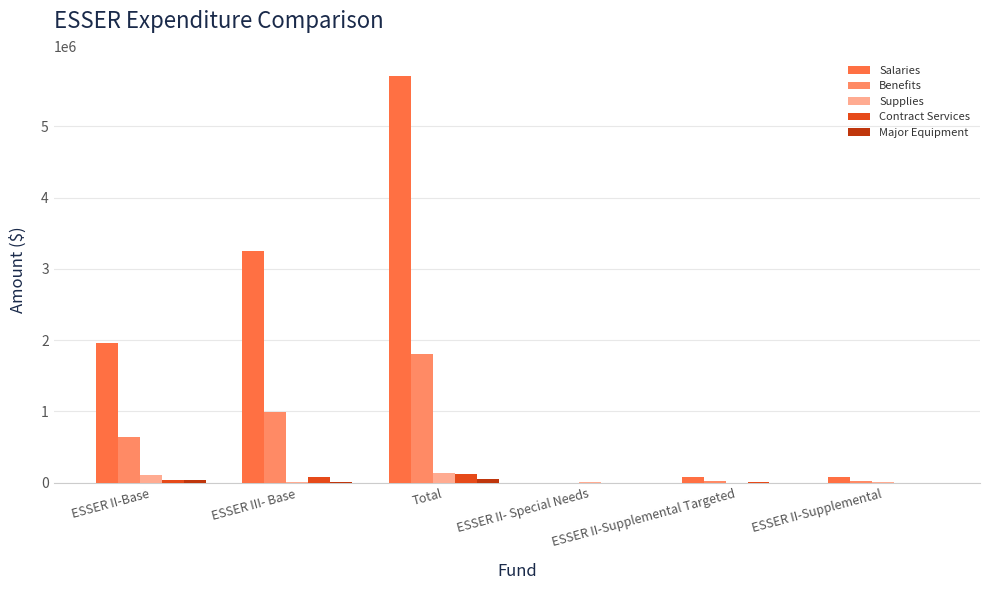

Where is Benefits nearest to the value 901544?

ESSER III- Base